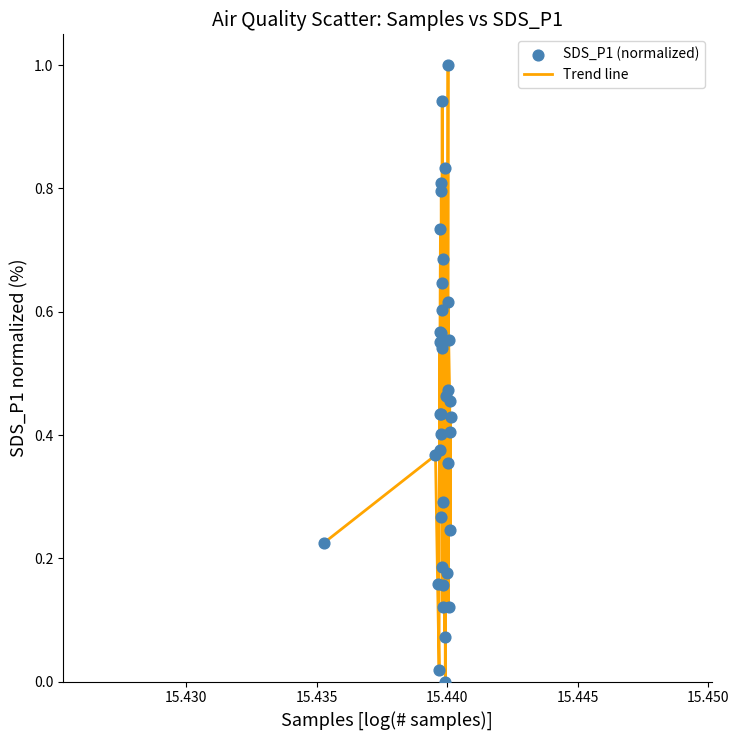

What is the maximum value shown in the chart?

1.0